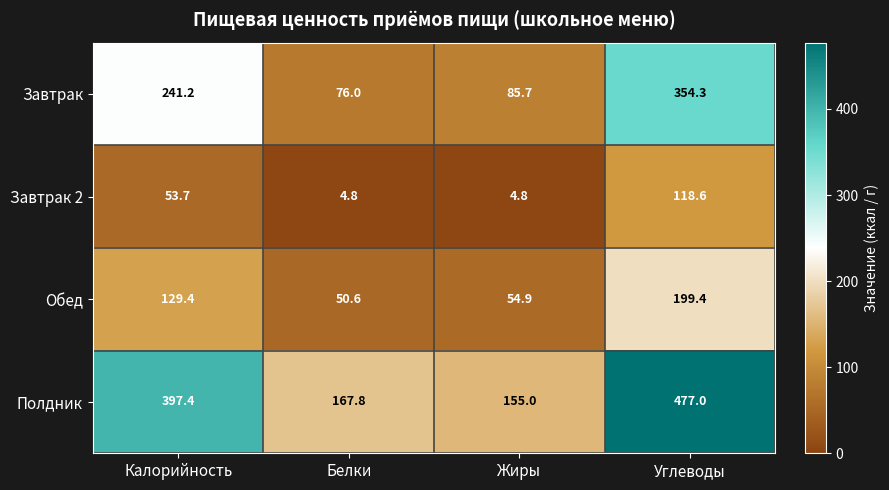

What is the approximate value of Завтрак 2 at Жиры?

4.8